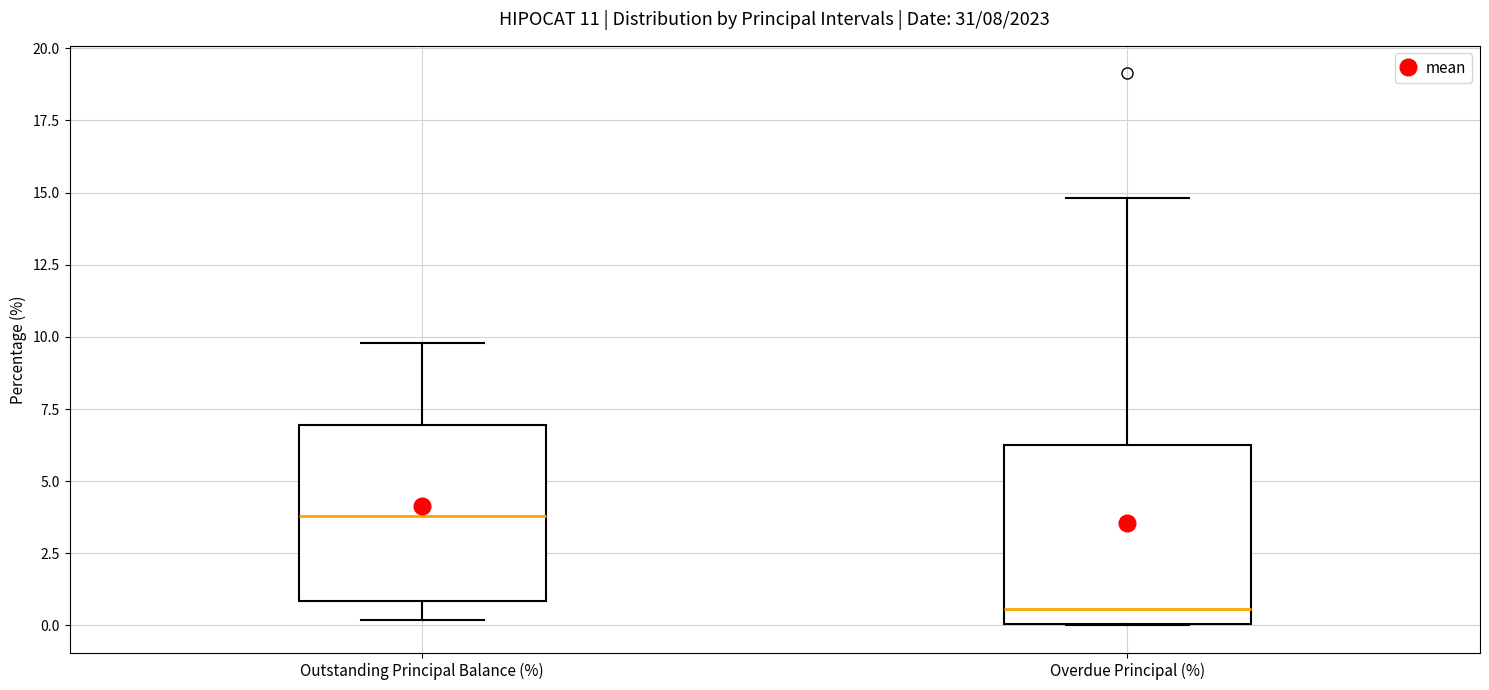

Which box has the highest median line?

Outstanding Principal Balance (%)